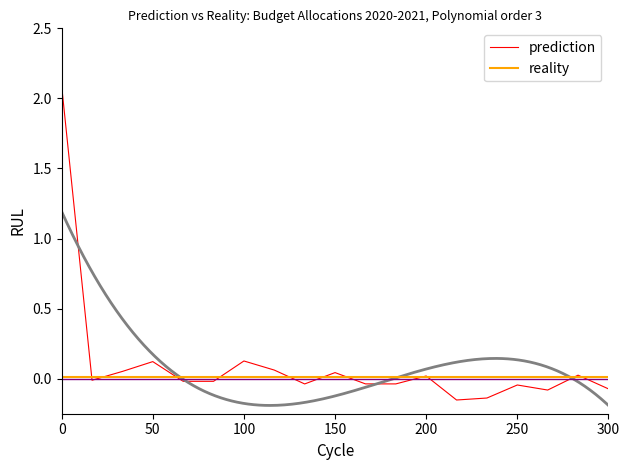

Is it true that prediction equals -0.1 at 300?

True